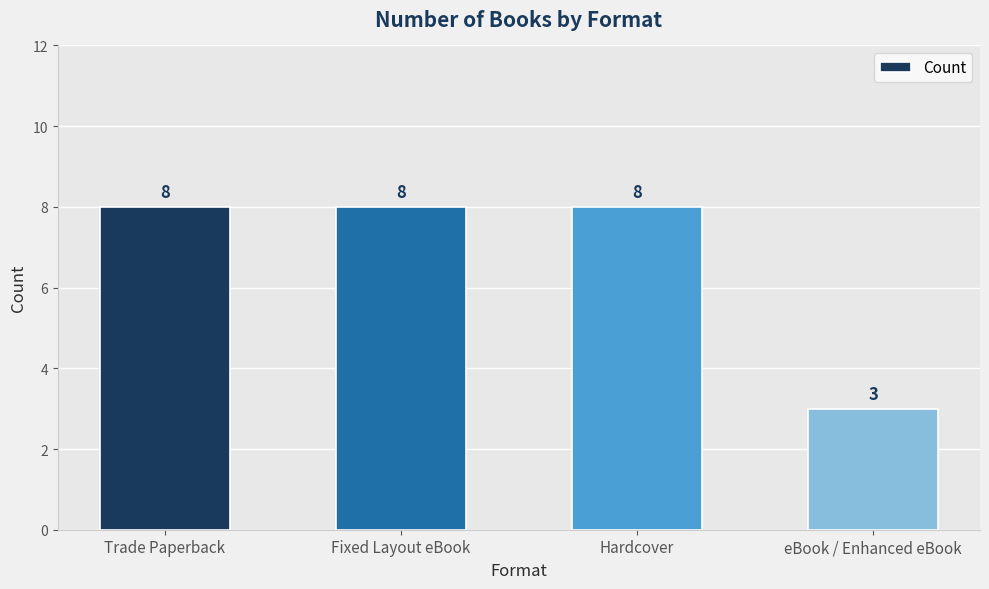

Read the value at Hardcover.

8